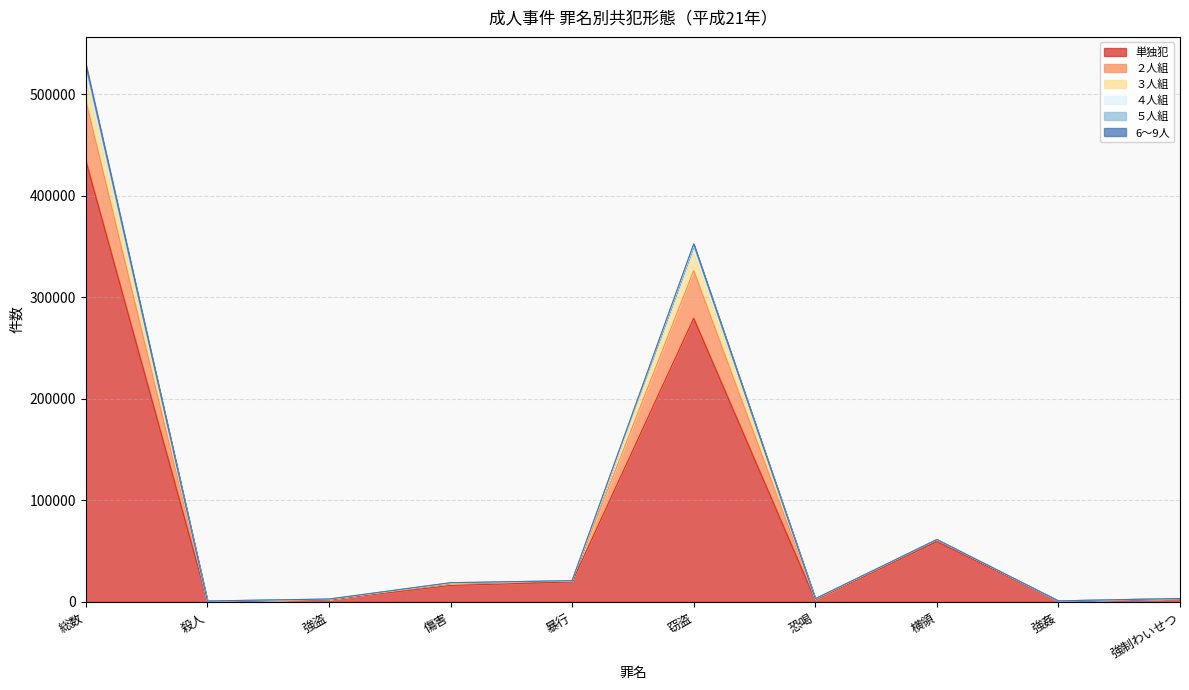

True or false: ４人組 and ３人組 cross at least once.

False